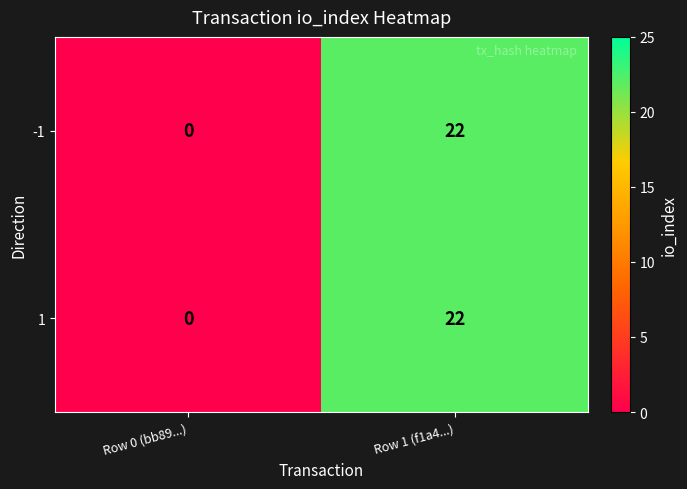

Reading right to left, transcribe all the data shown in this chart.

-1: 22	0
1: 22	0